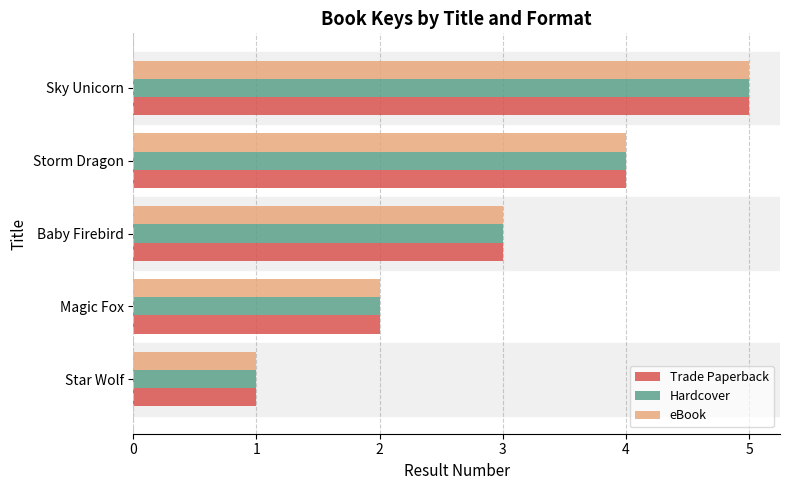

True or false: Hardcover has a value of 4 at Baby Firebird.

False